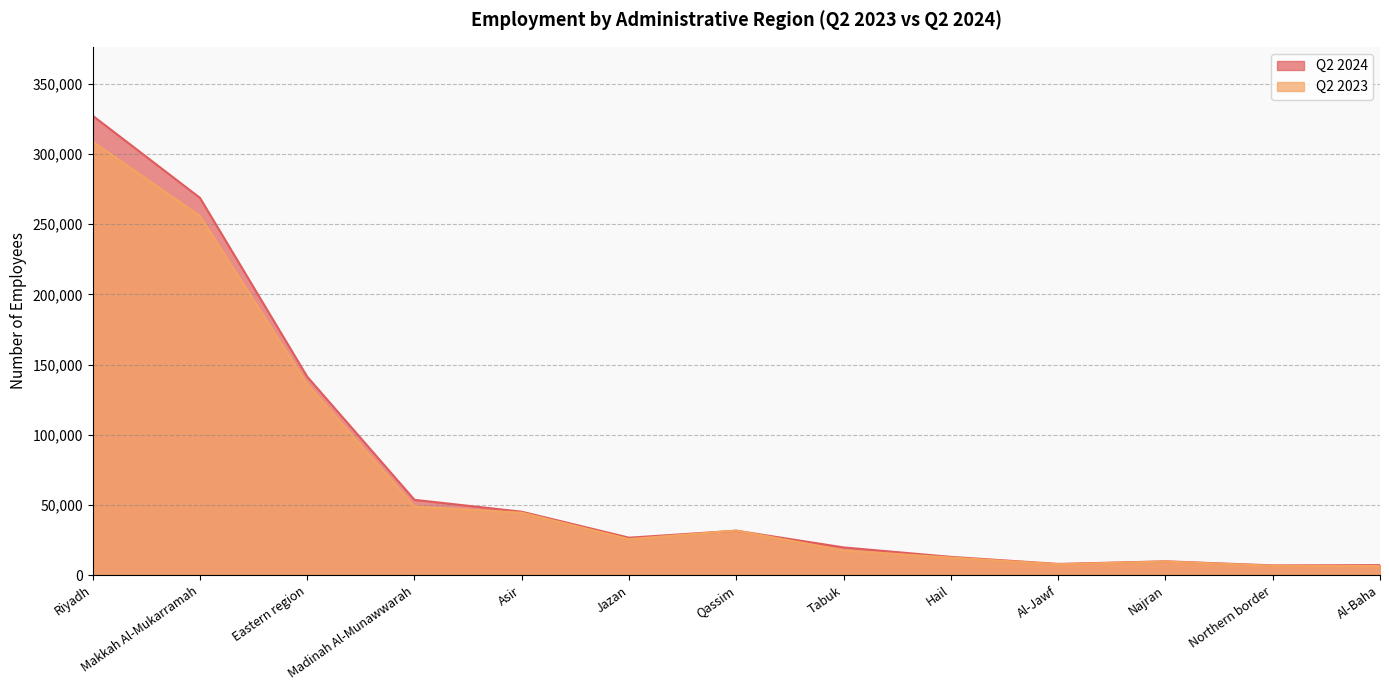

The Q2 2024 series shows 7105 at Al-Baha. True or false?

True